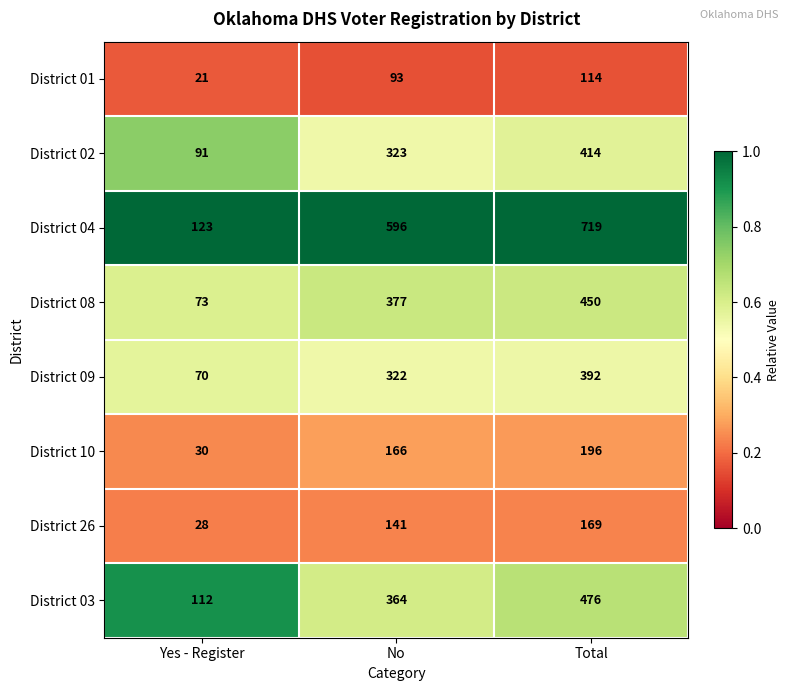

What is the minimum value shown in the chart?

21